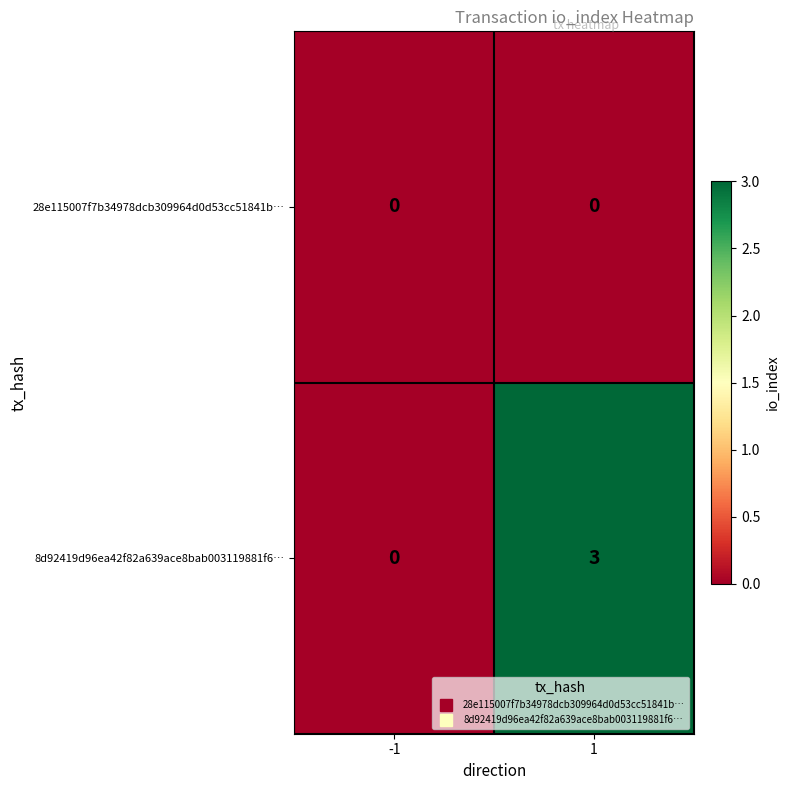

What is the maximum value for 8d92419d96ea42f82a639ace8bab003119881f6…?

3